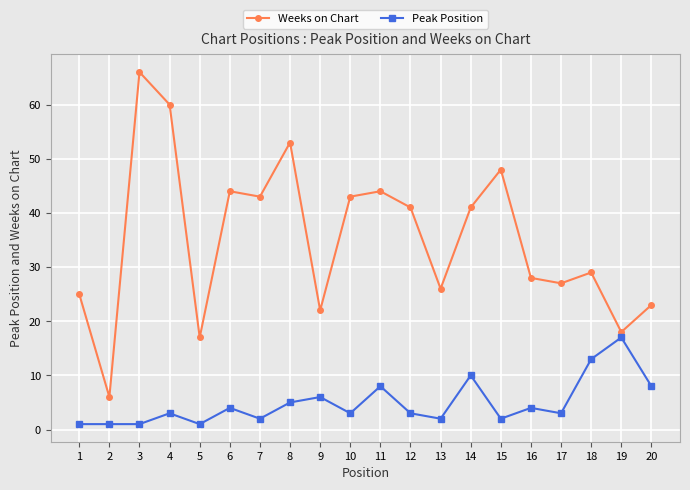

What is the value of the Weeks on Chart point at the 3rd from the left?

66